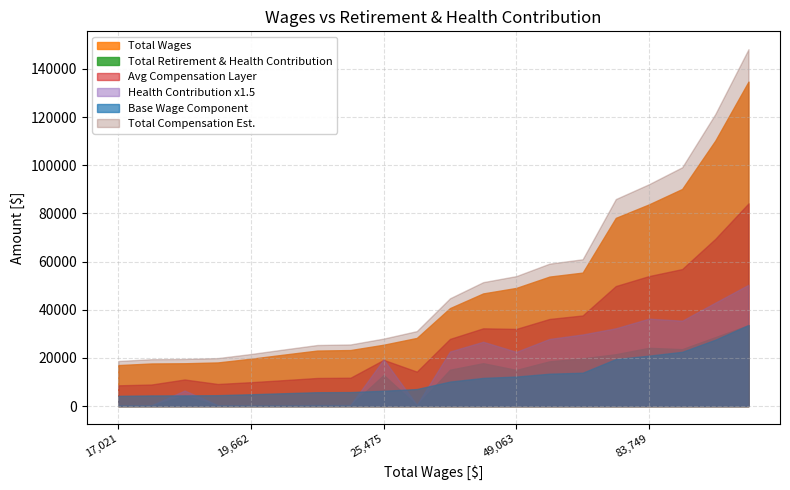

What is the sum of all Total Retirement & Health Contribution values?

237042.0